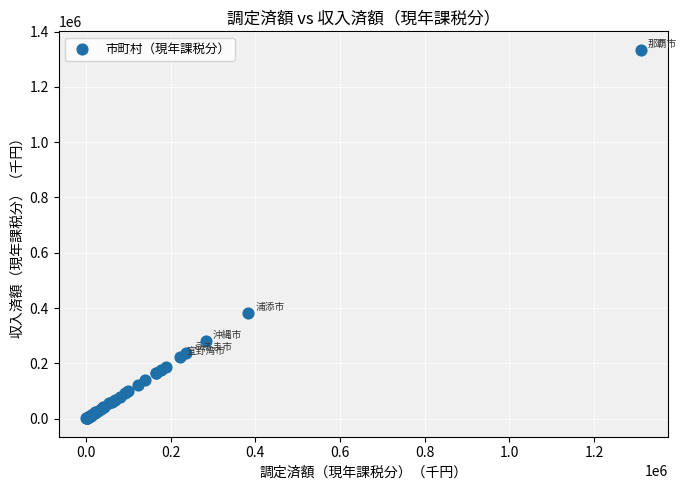

What Y value in the scatter plot is closest to 667756?

382604